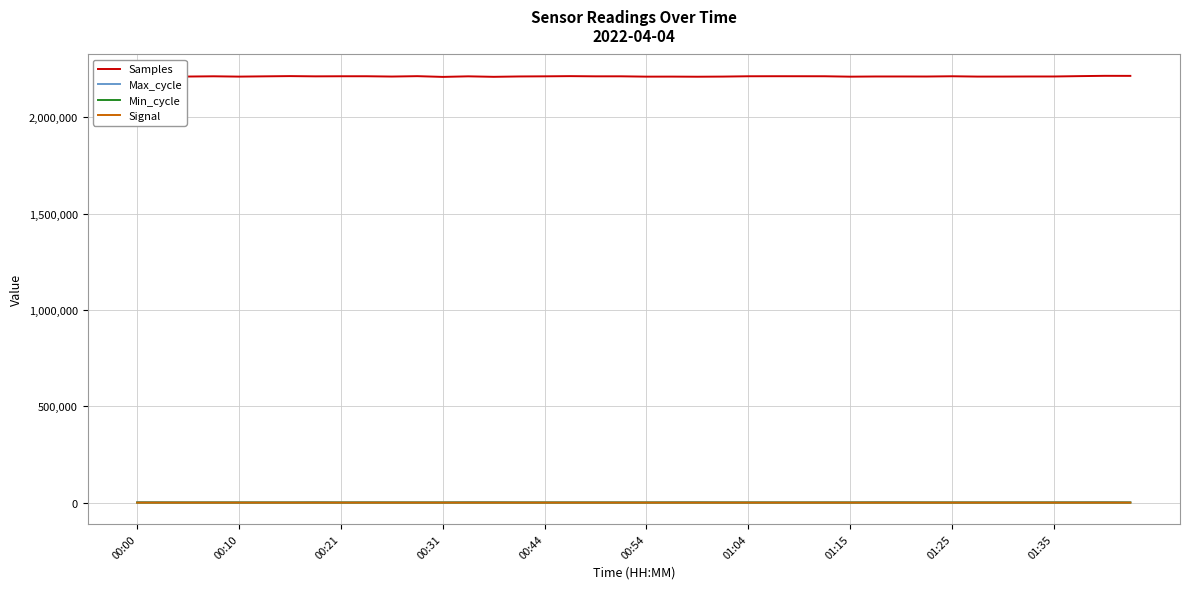

Does the chart have visible grid lines?

Yes